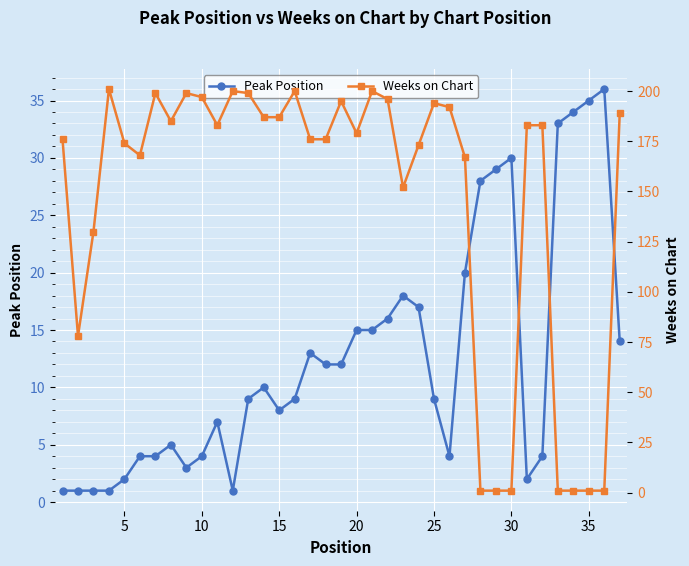

The Peak Position series shows 47 at 30. True or false?

False